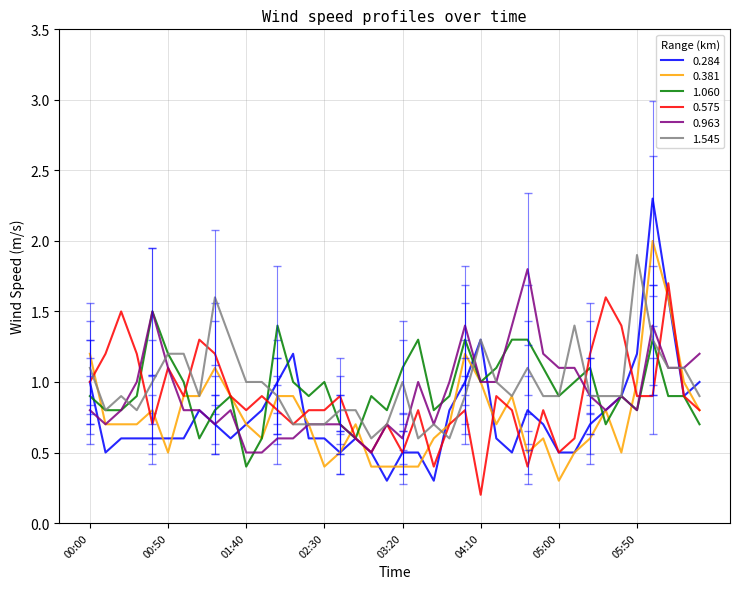

How many series are shown in this chart?

6